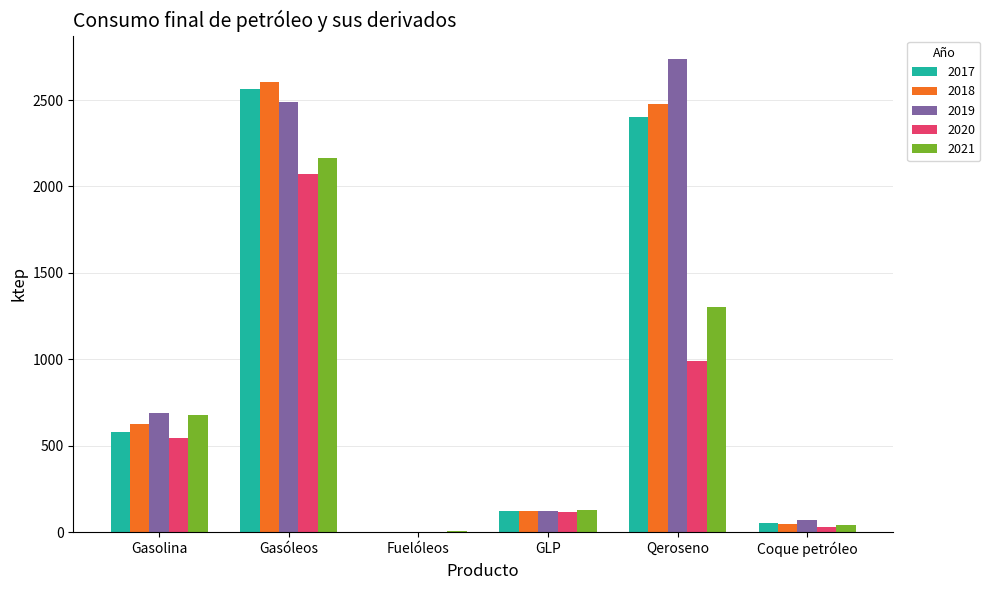

The value of 2018 at Qeroseno is 2475. True or false?

True